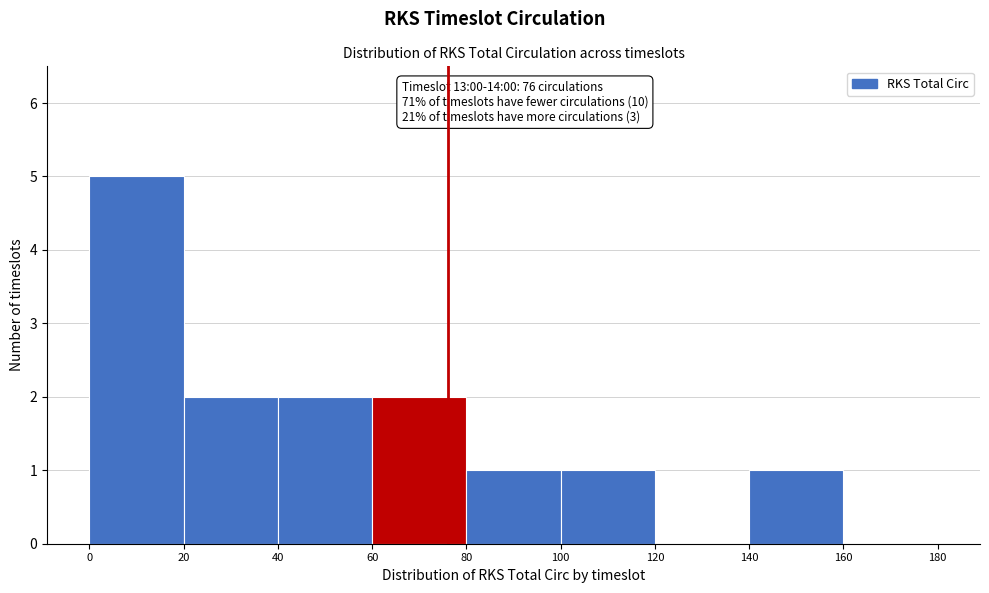

Over which range of the x-axis is the bar tallest?

0 to 20